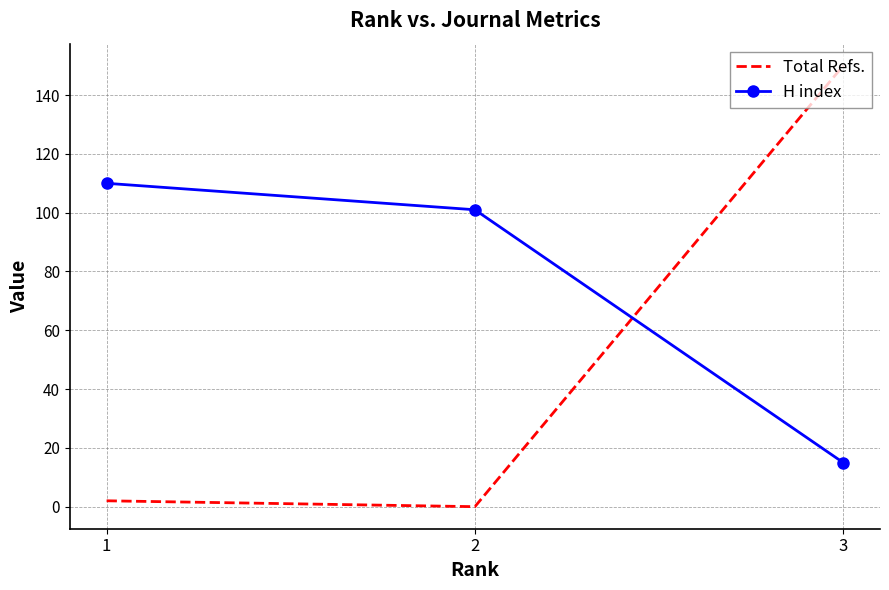

Count the number of categories in the chart.

3